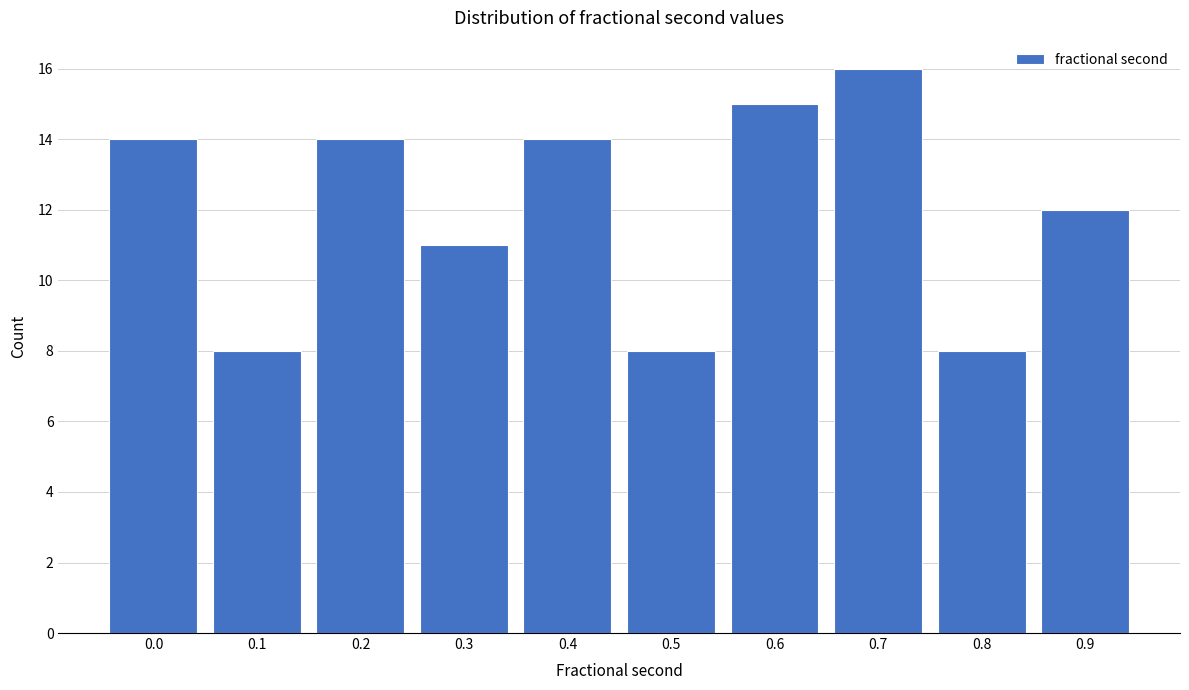

Reading left to right, list all the values displayed in this chart.

0.0=14	0.1=8	0.2=14	0.3=11	0.4=14	0.5=8	0.6=15	0.7=16	0.8=8	0.9=12